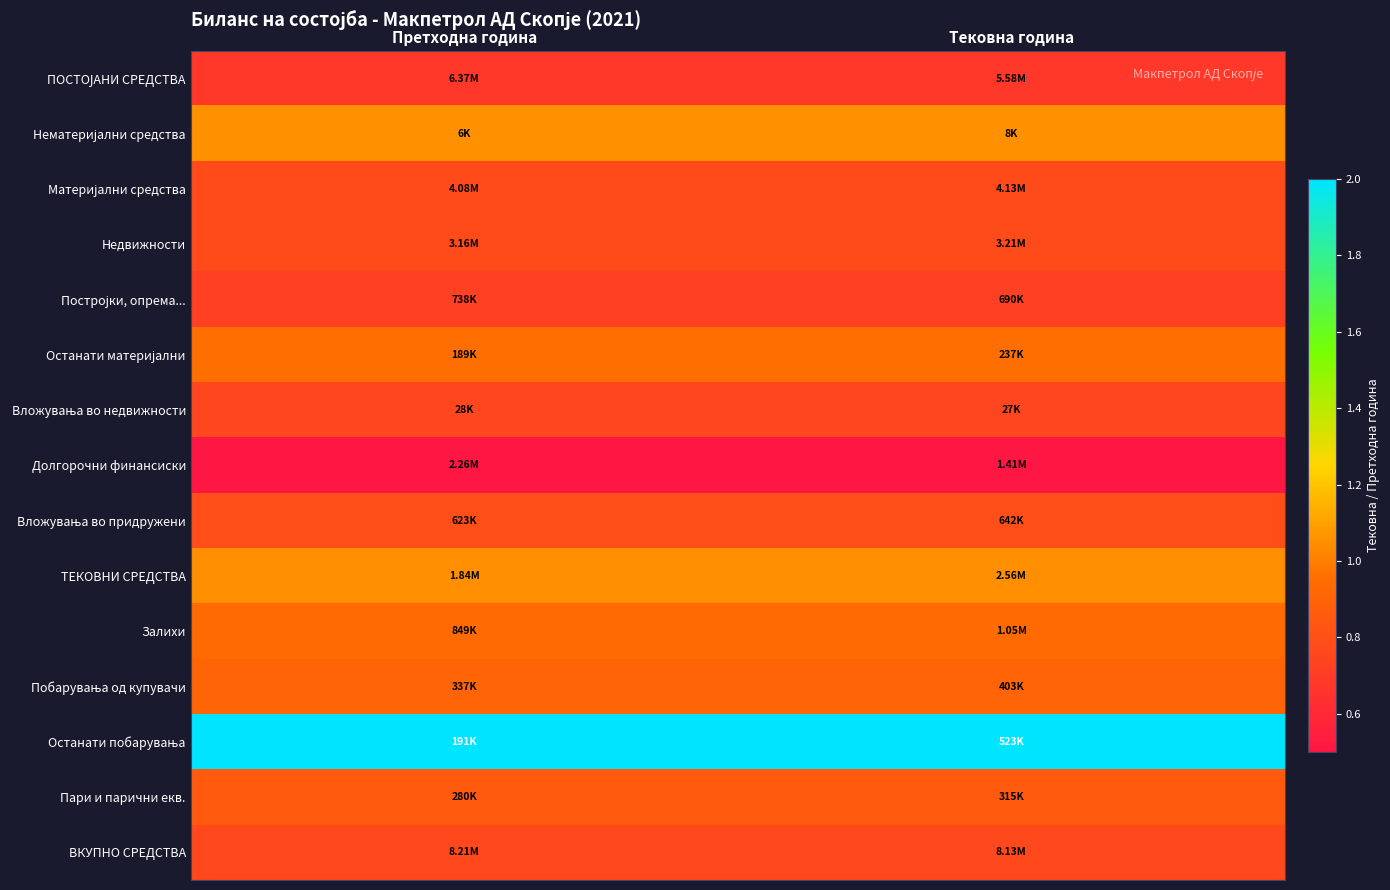

At how many categories does at least one series exceed 0?

2